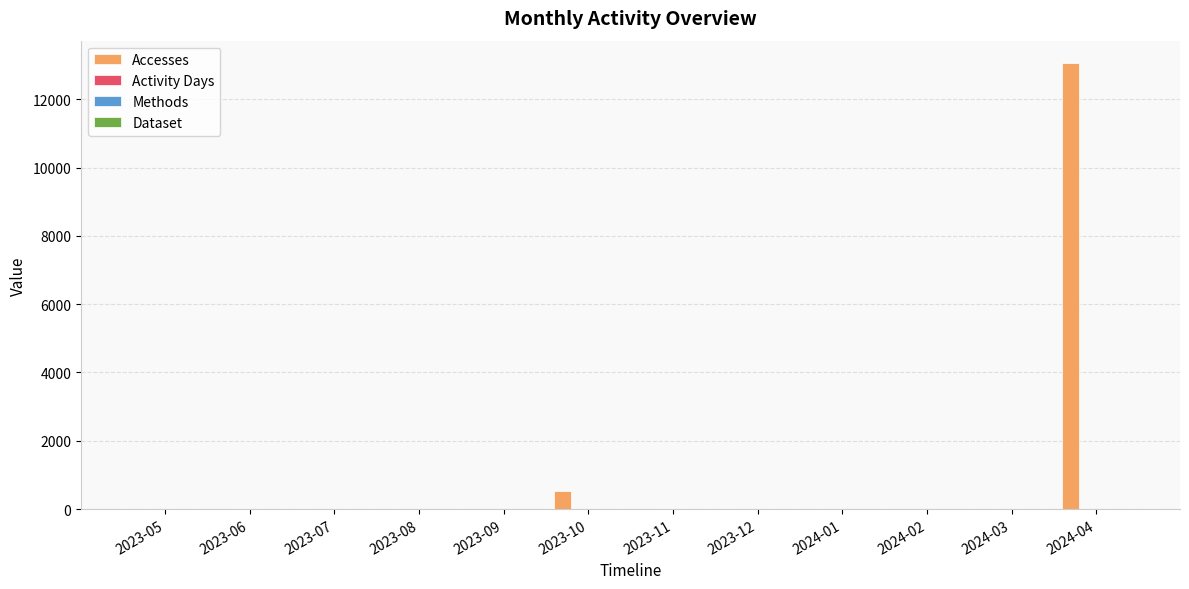

Which series has the largest total across all categories?

Accesses